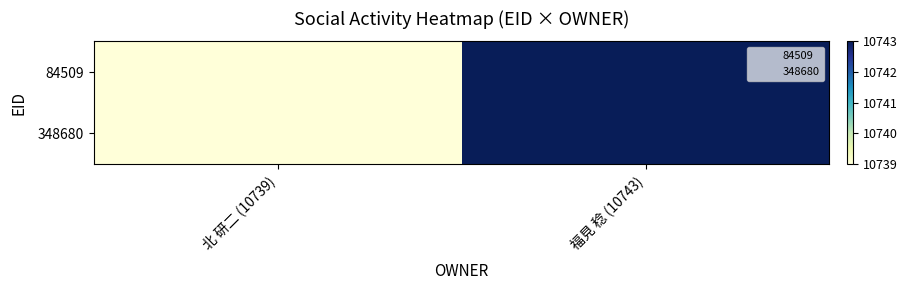

What is the smallest value displayed?

10739